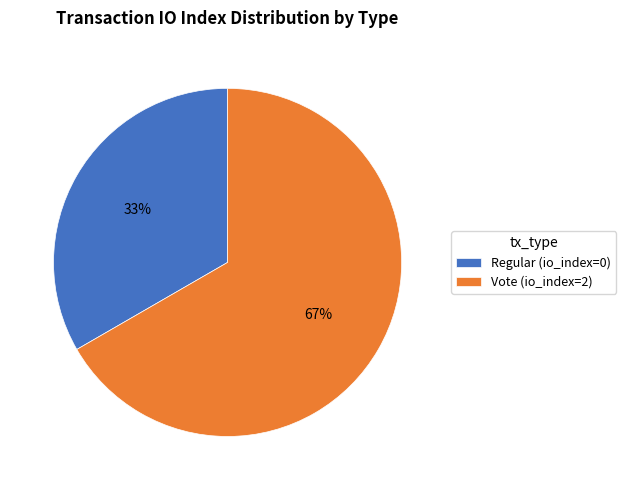

What is the majority slice?

Vote